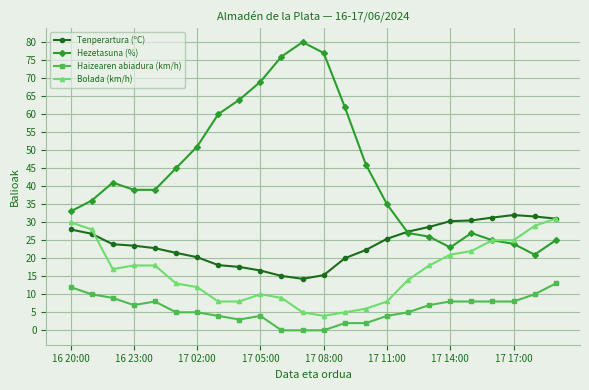

True or false: Hezetasuna (%) has more than 1 interior local peaks.

True